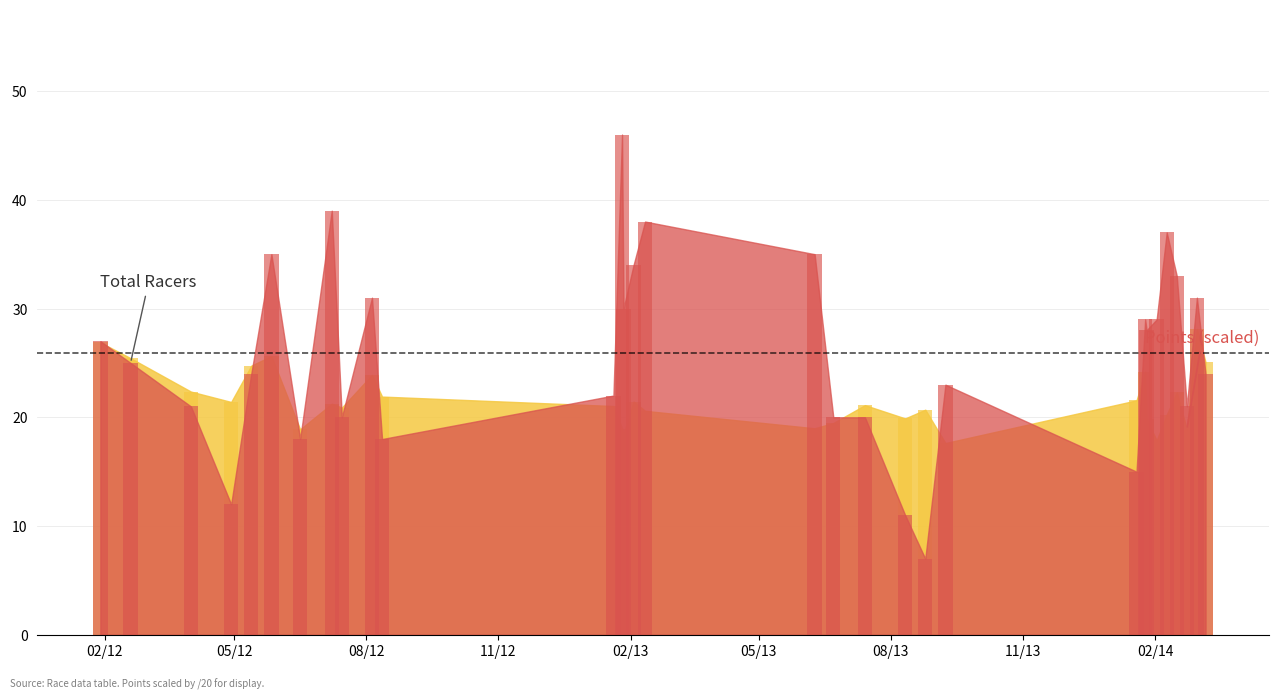

Does the chart contain stacked bars?

No